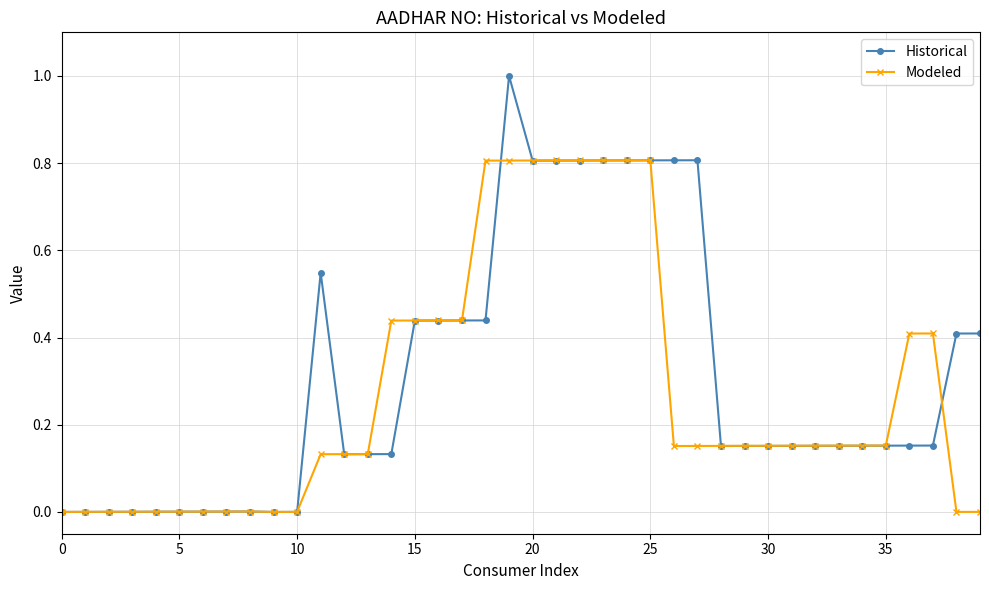

What is the maximum value shown in the chart?

1.0